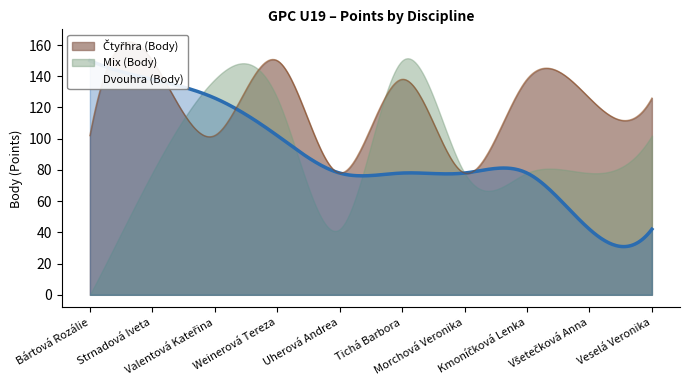

What is the sum of all Mix (Body) values?

870